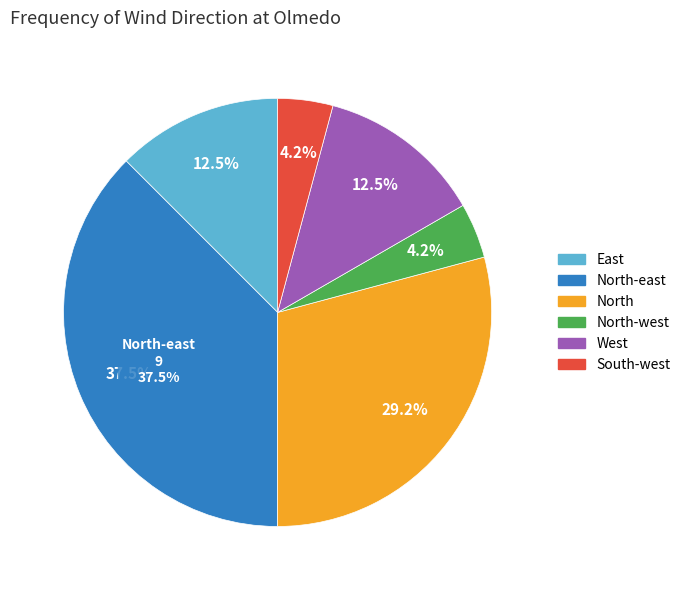

Count the number of slices in the pie.

3